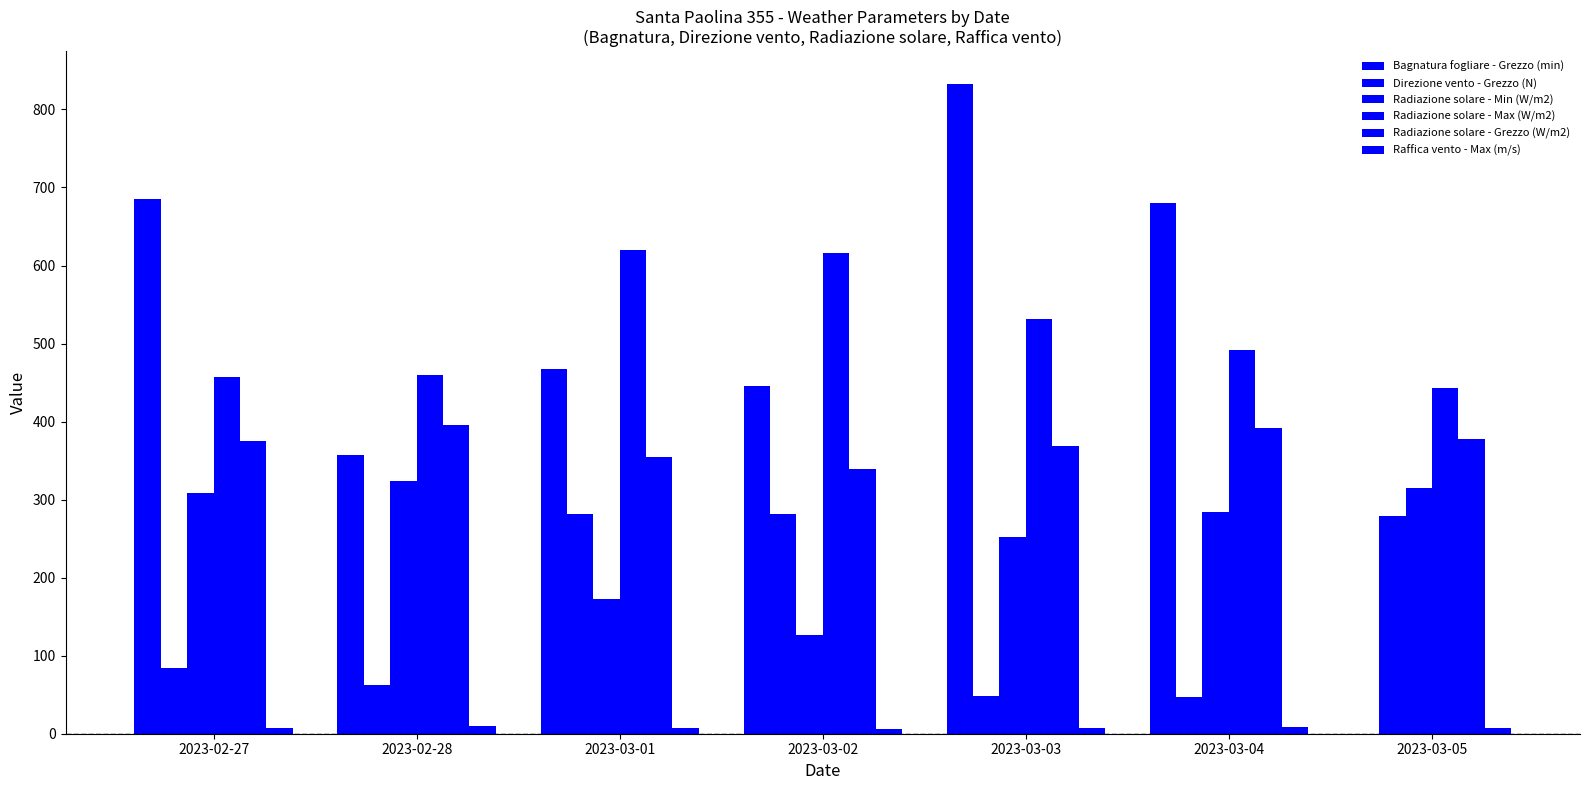

How many distinct data groups are displayed?

6